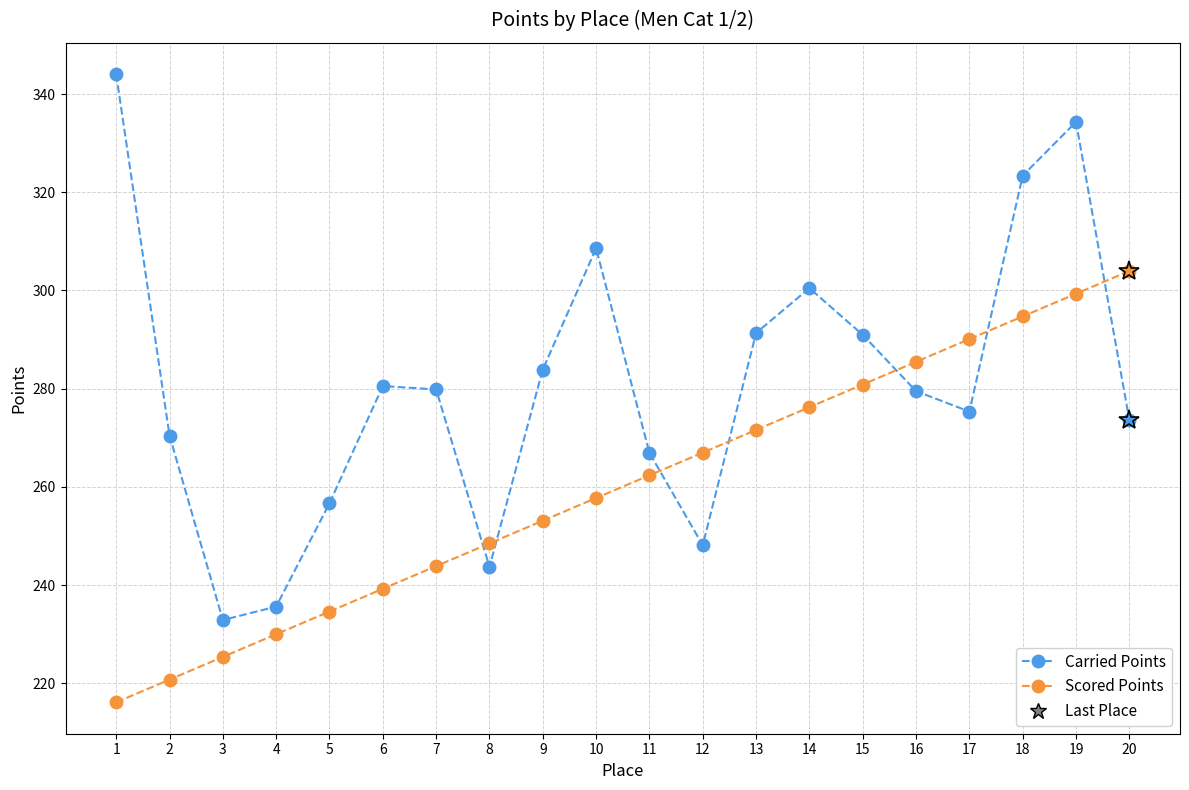

True or false: Scored Points and Carried Points cross at least once.

True